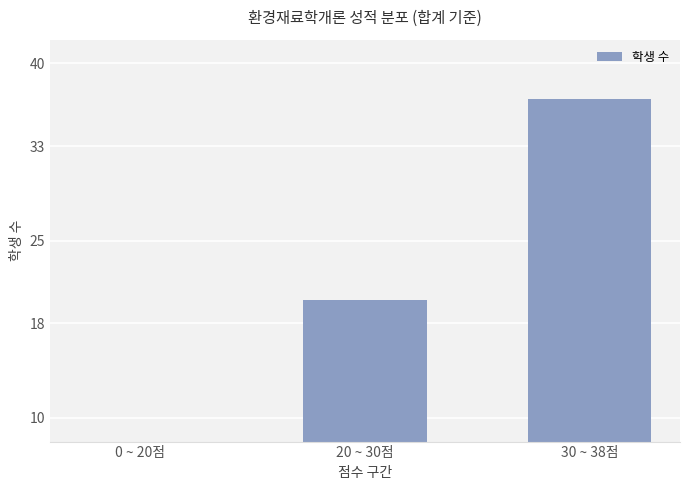

What is the change in value from 0 ~ 20점 to 30 ~ 38점?

+32